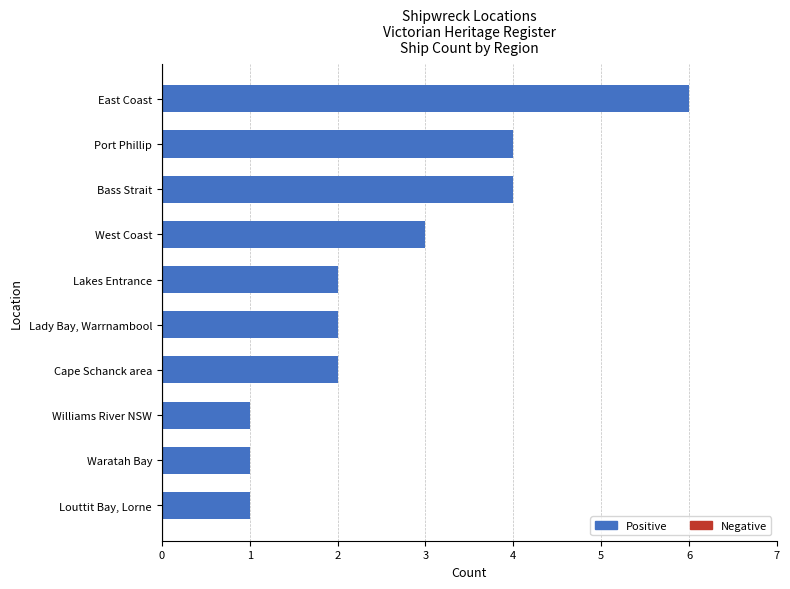

At which category does the chart reach its peak across all series?

East Coast